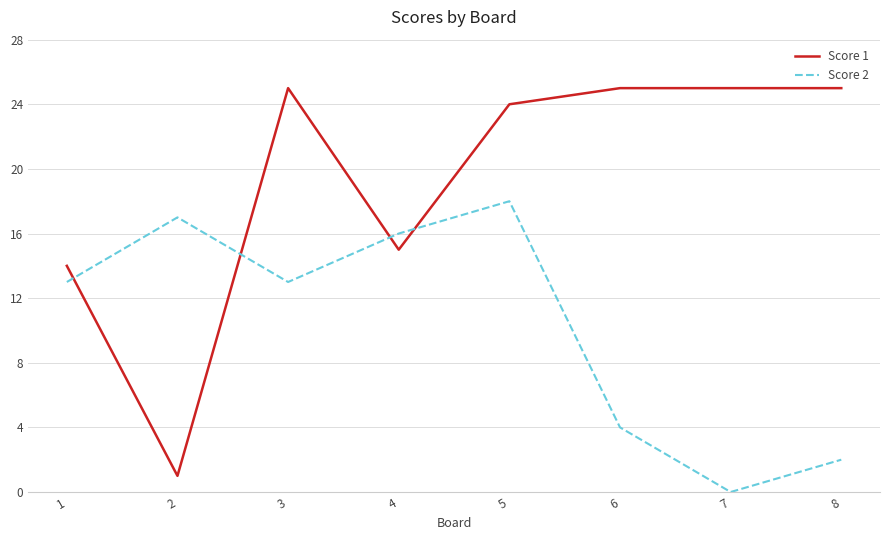

Is the value of Score 1 at 2 greater than the value of Score 2 at 8?

No